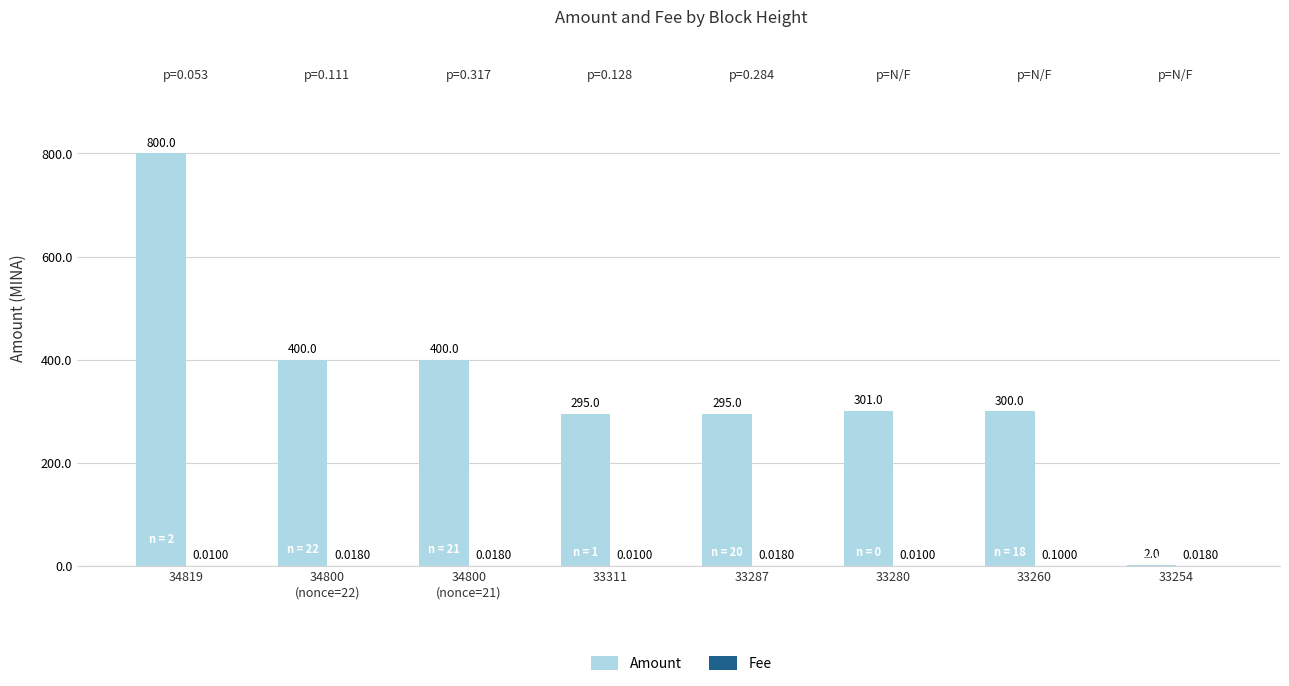

At which category is the sum across all series the highest?

34819